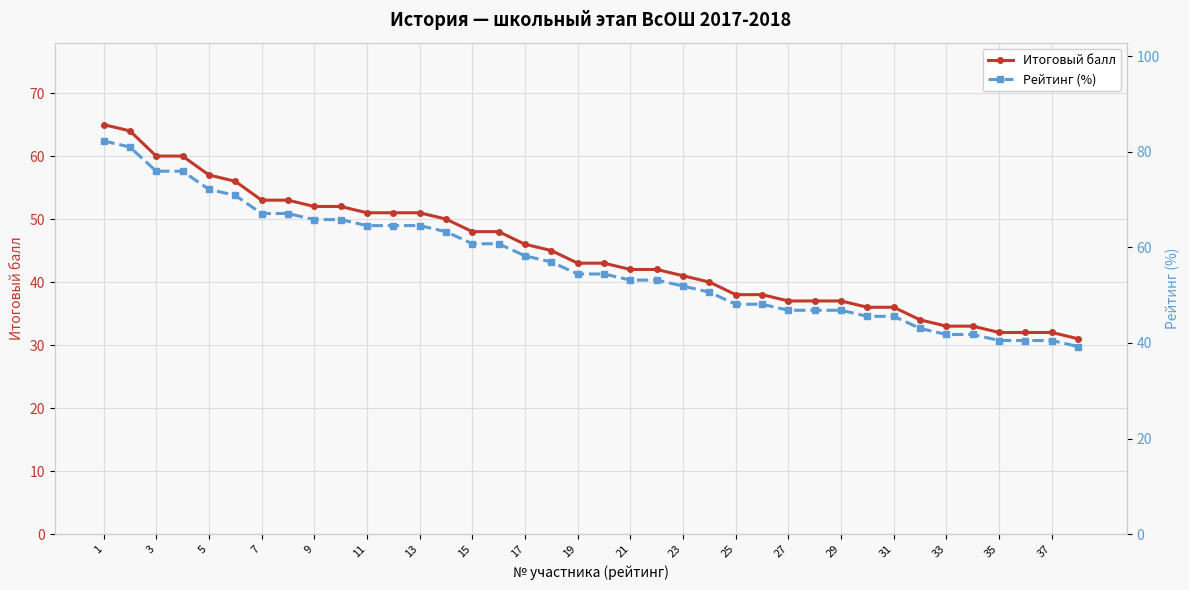

Which series has the largest total across all categories?

Рейтинг (%)